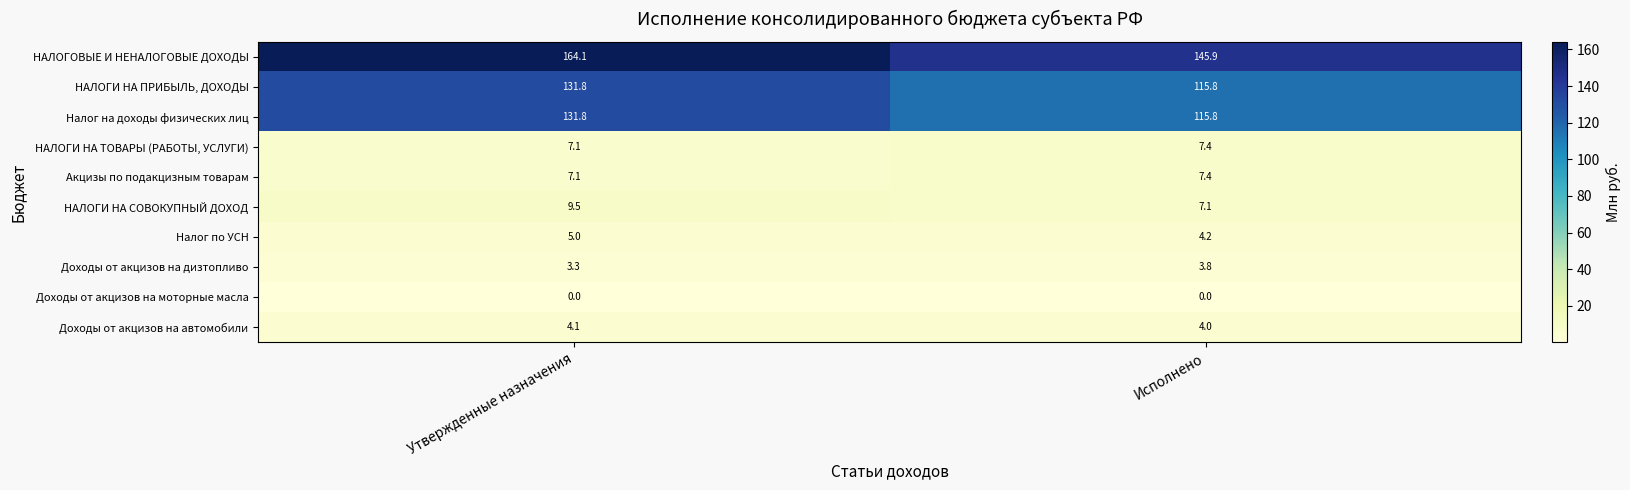

What is the maximum value for НАЛОГИ НА ТОВАРЫ (РАБОТЫ, УСЛУГИ)?

7.4